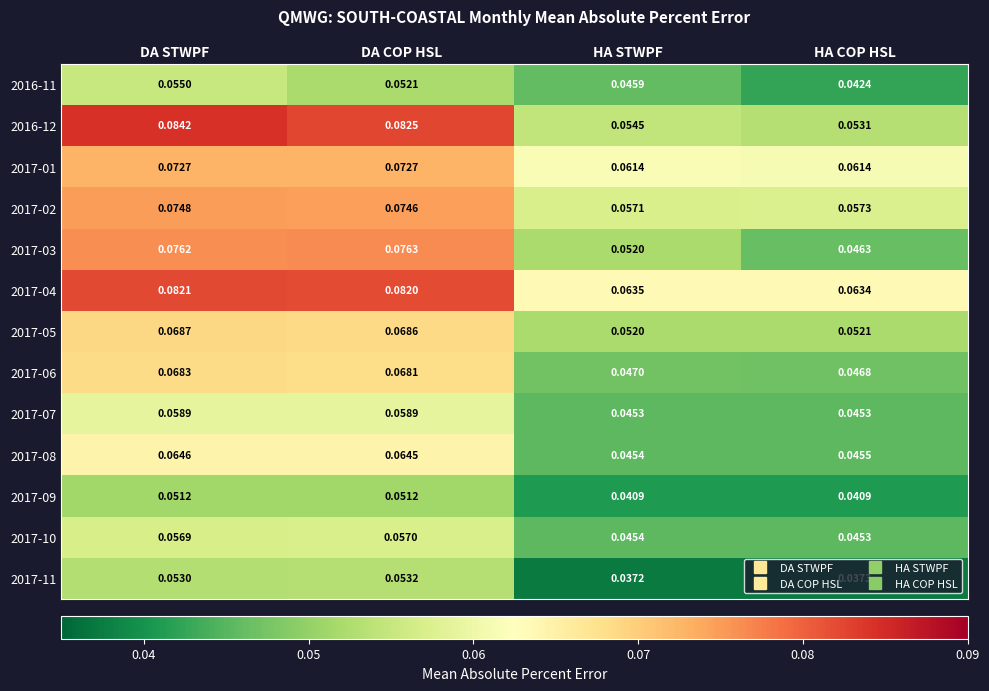

Which category has the highest value across all series?

DA STWPF